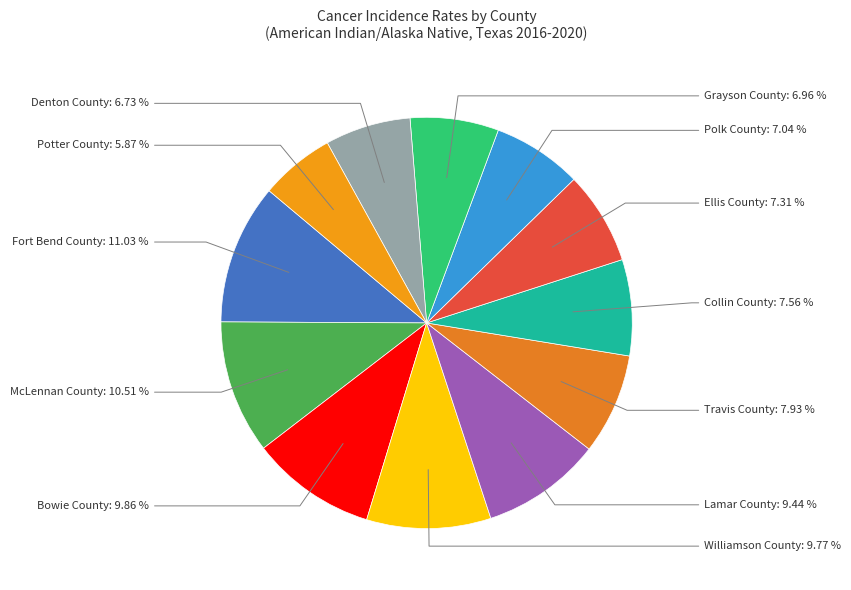

How many slices are in this pie chart?

12